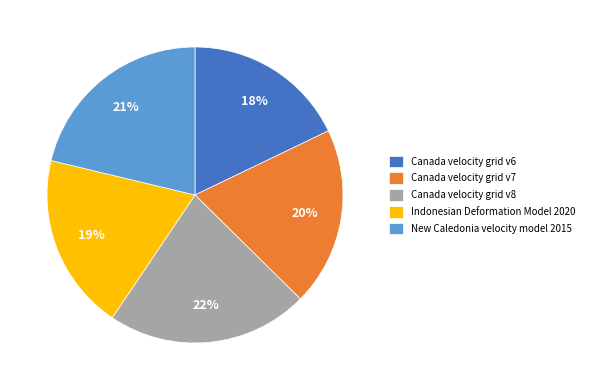

Does Indonesian Deformation Model 2020 account for over 50% of the chart?

No